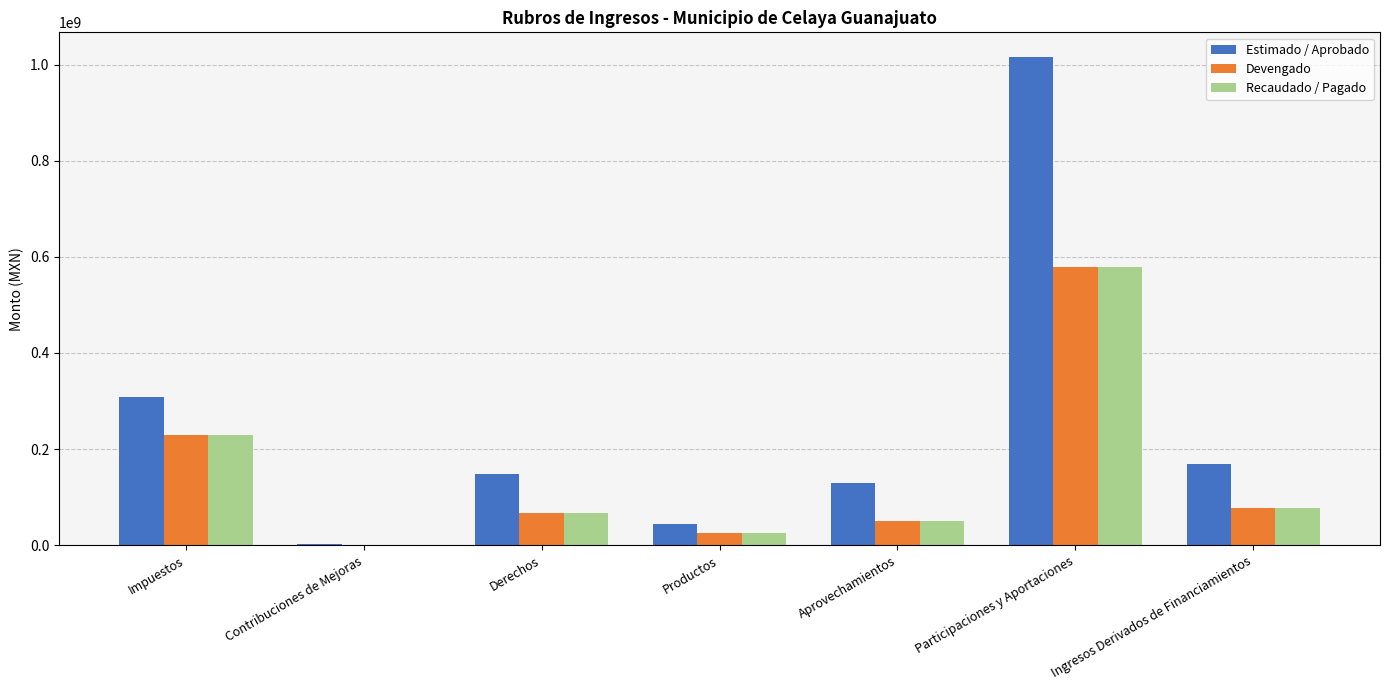

What is the highest value of the Estimado / Aprobado series?

1016644811.7